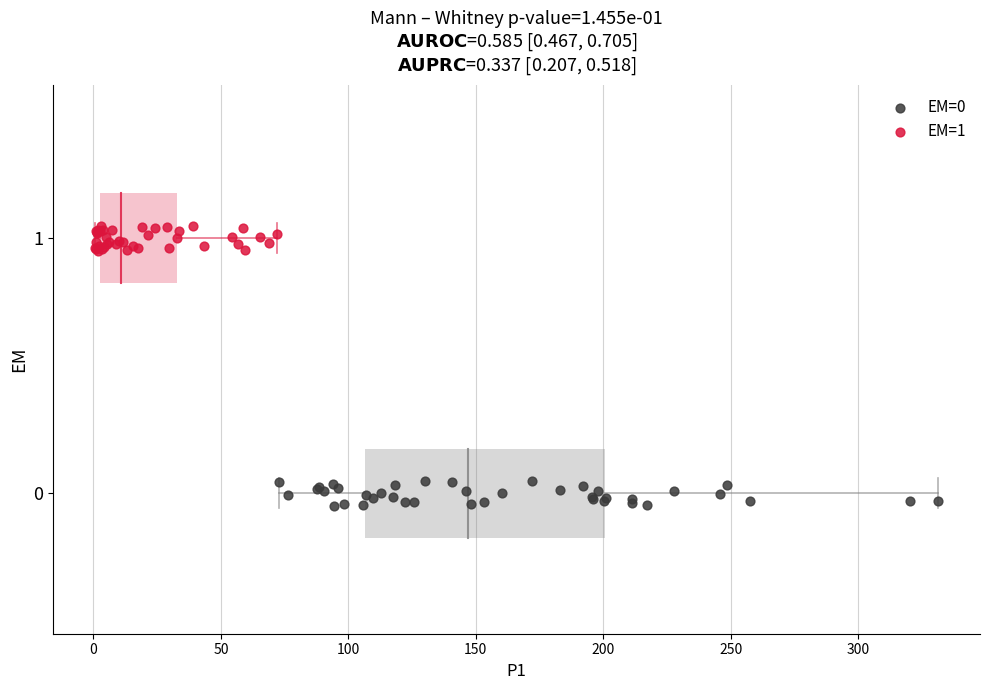

Which series contains the highest Y value?

EM=1